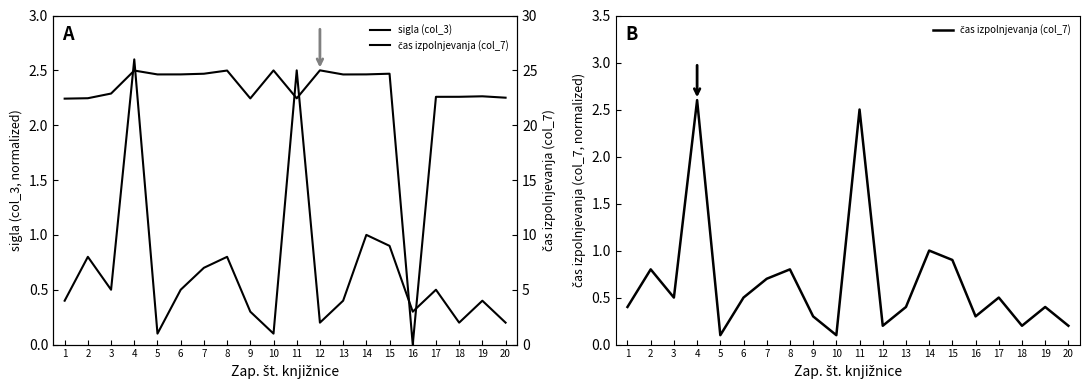

In čas izpolnjevanja (col_7), how many points are lower than both neighbors (excluding endpoints)?

6